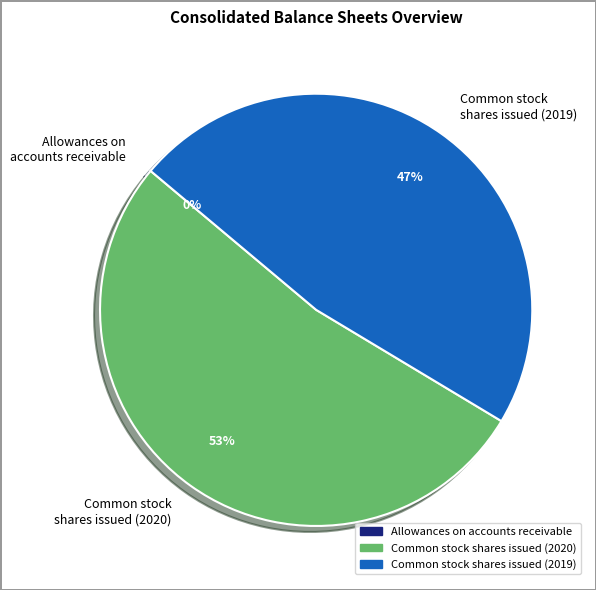

Does any single category account for the majority?

Yes